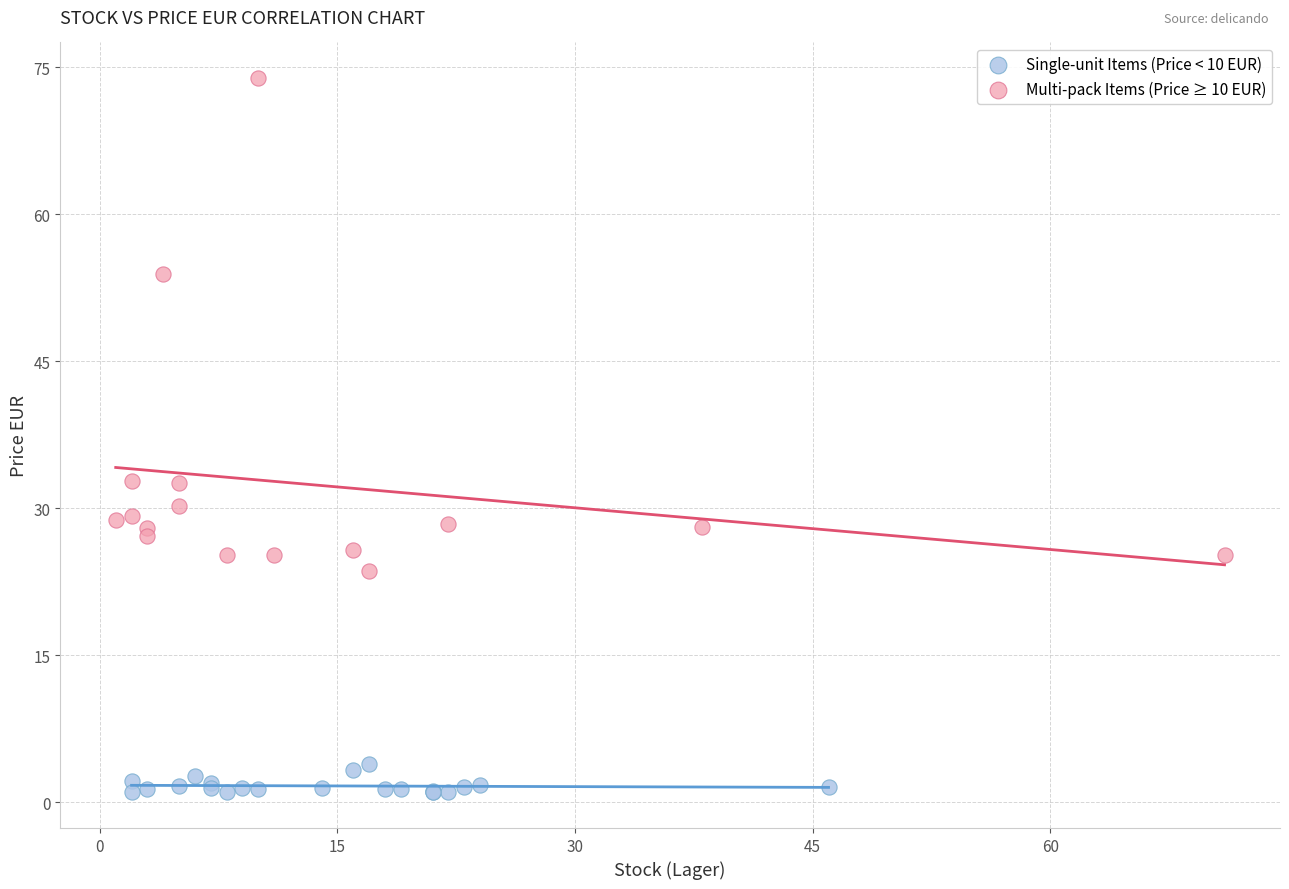

Which series has the largest Y range (max minus min)?

Multi-pack Items (Price ≥ 10 EUR)